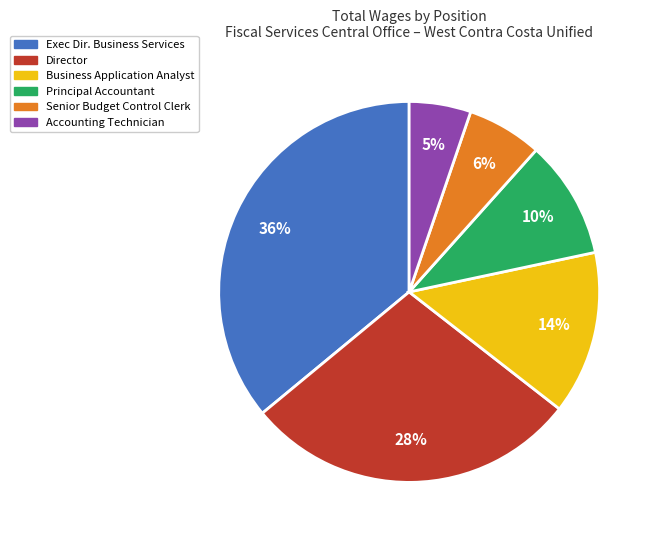

Does Exec Dir. Business Services represent more than half of the total?

No